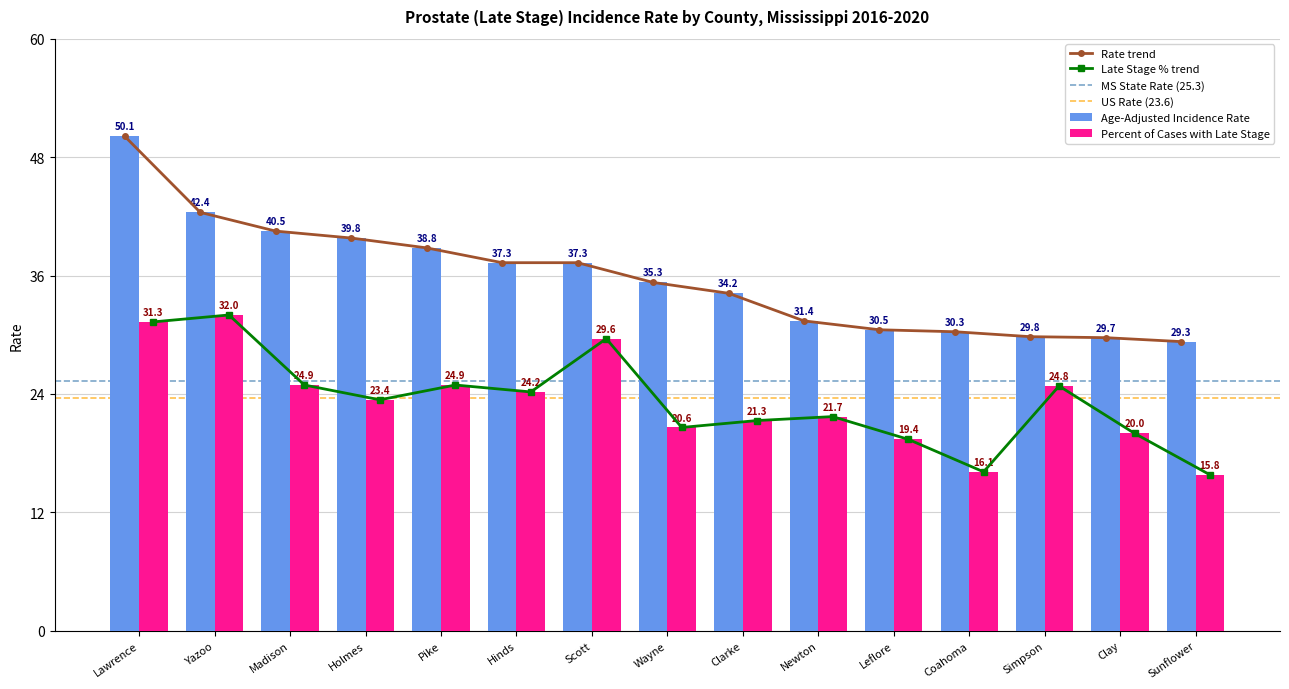

At which label does Age-Adjusted Incidence Rate reach its minimum?

Sunflower